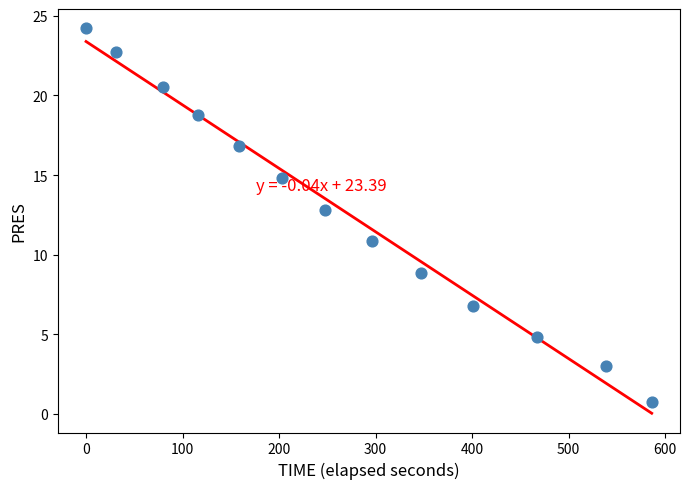

What Y value in the scatter plot is closest to 12?

12.8